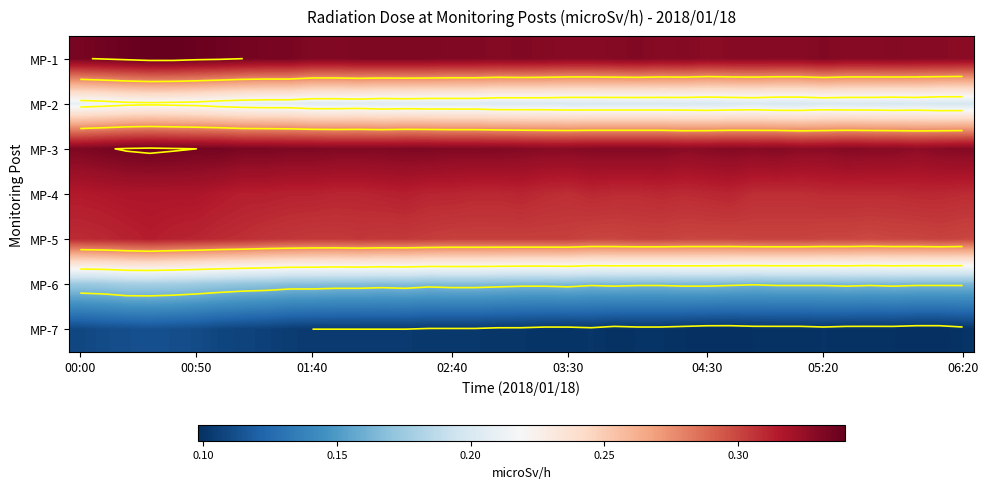

Rank the series at 05:20 from lowest to highest value.

MP-7, MP-6, MP-2, MP-5, MP-4, MP-3, MP-1